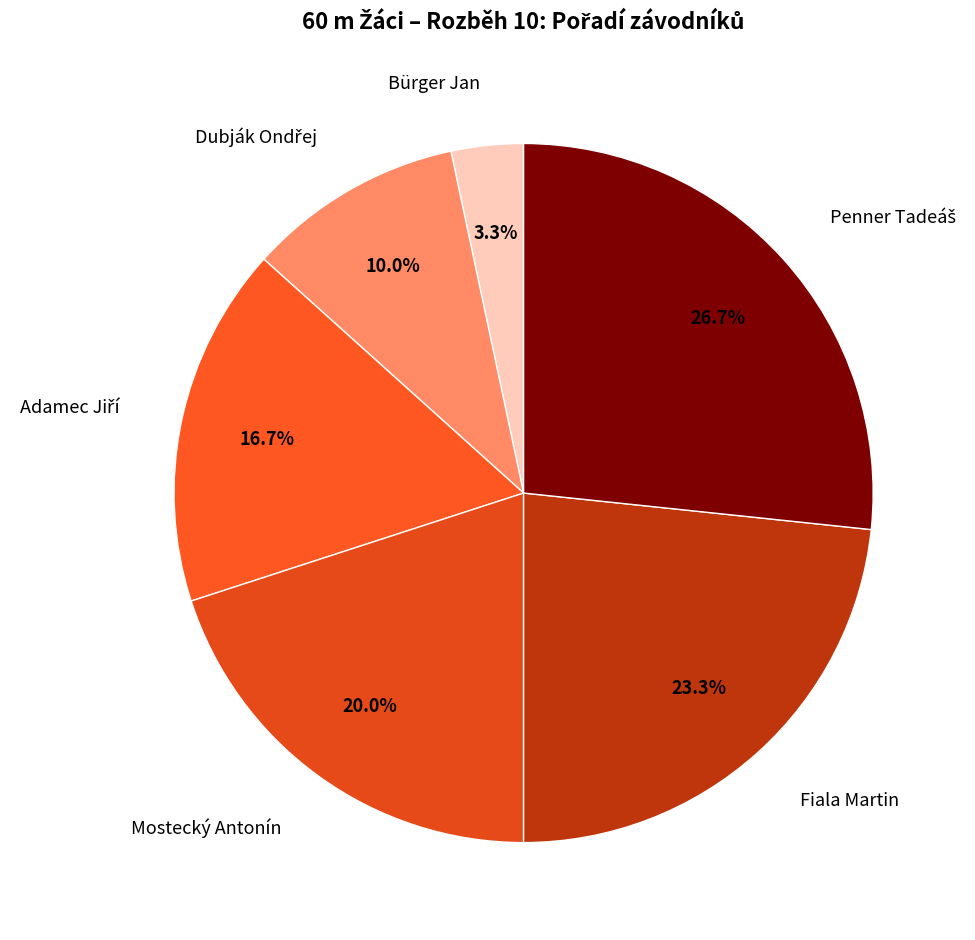

Count the number of slices in the pie.

6